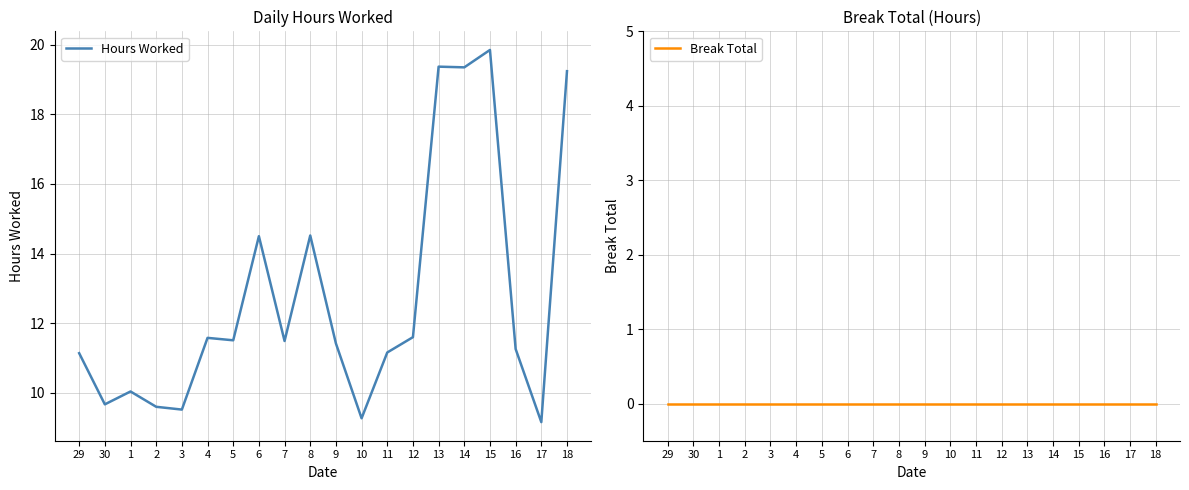

Which series has the largest range (max minus min)?

Hours Worked